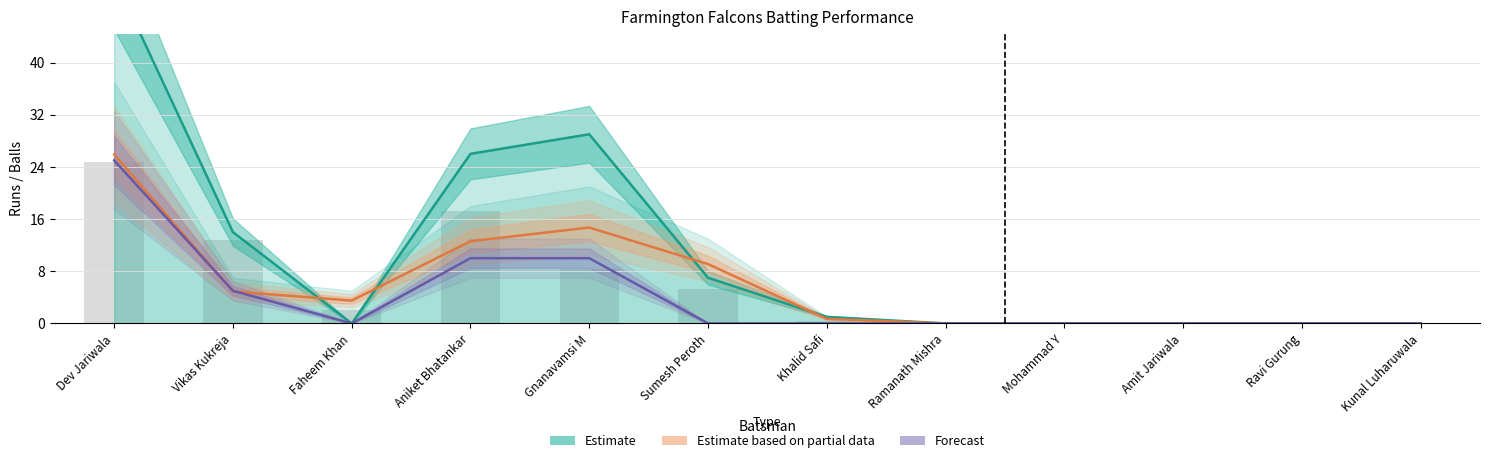

What is the difference between the Forecast values at Mohammad Y and Gnanavamsi M?

10.0